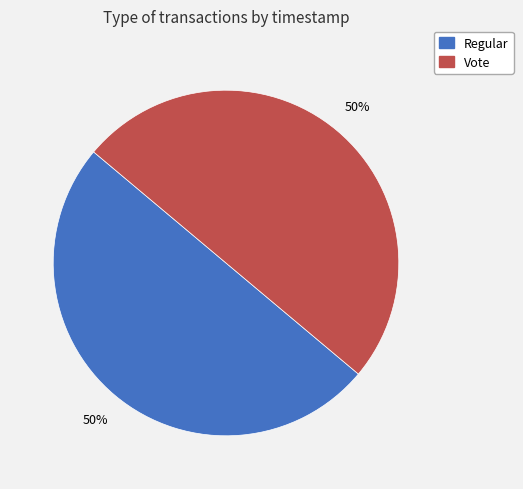

To the nearest percent, what is the combined percentage of Regular and Vote?

100%